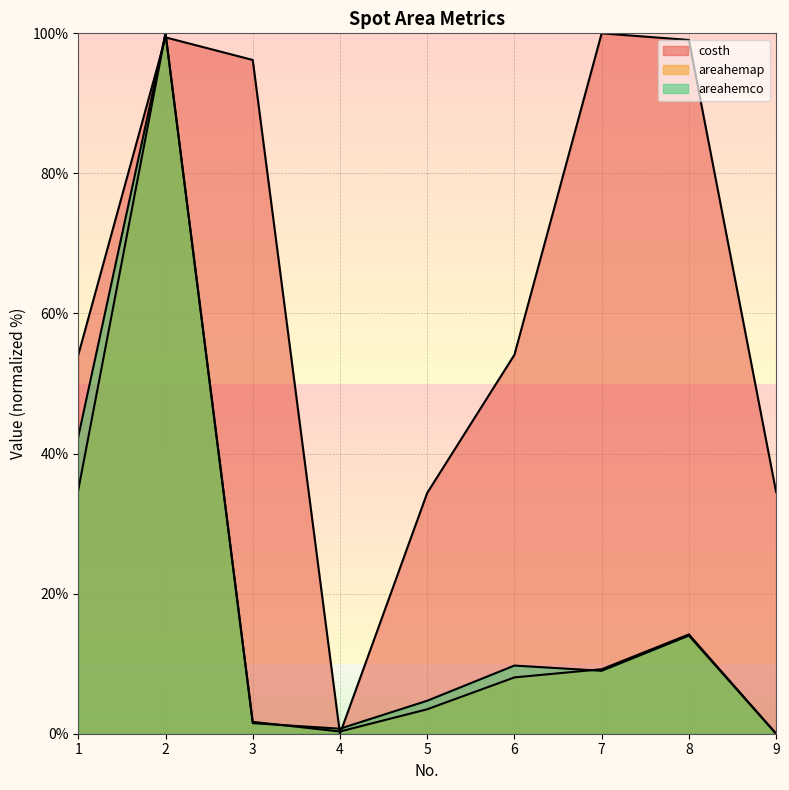

What value does the areahemco series have at 1?

42.4